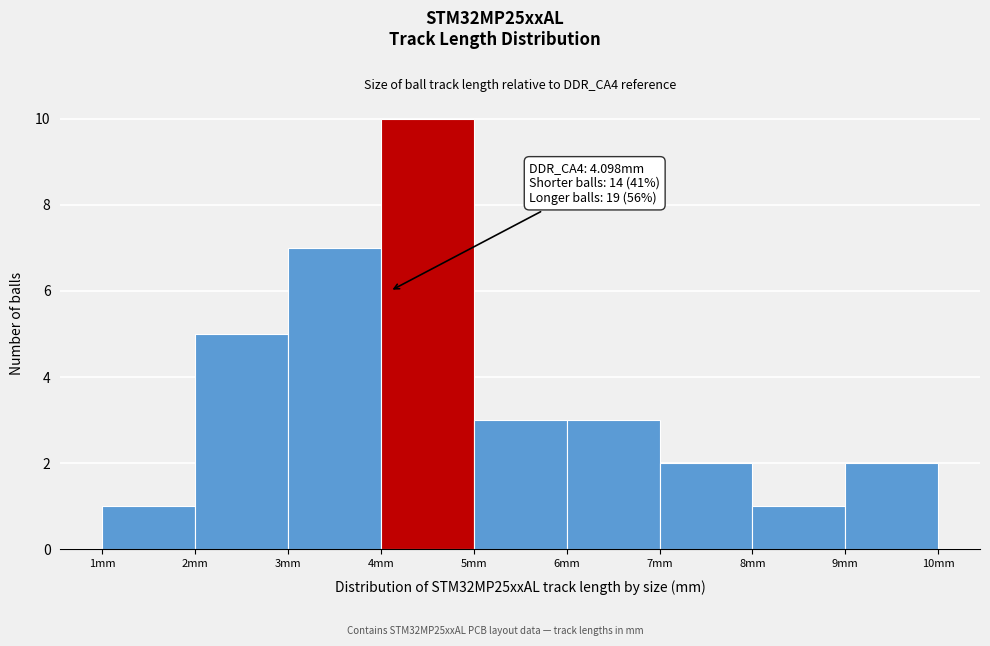

Which range on the x-axis has the tallest bar?

4 to 5